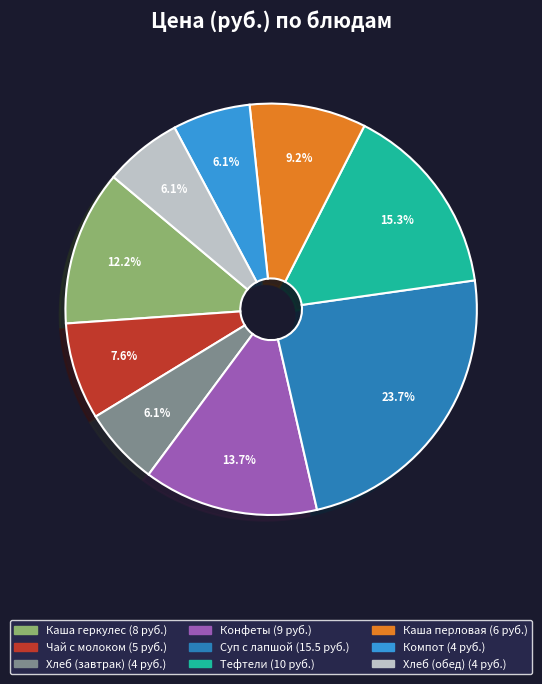

Count the number of slices in the pie.

9